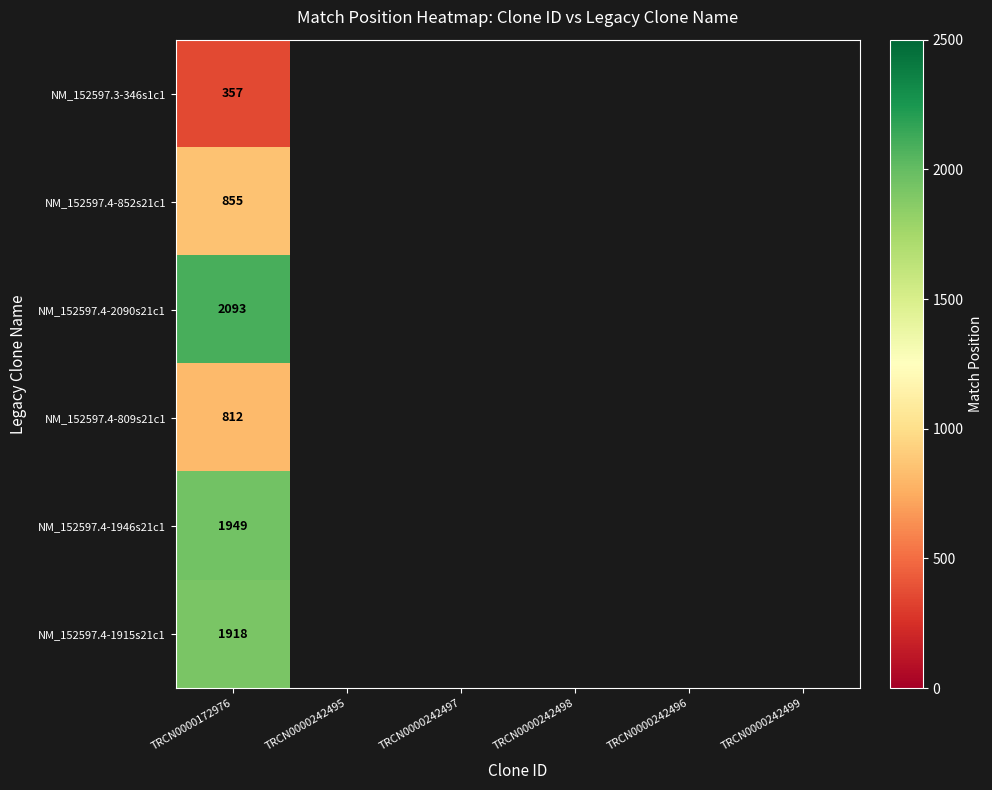

The NM_152597.4-2090s21c1 series shows 829 at TRCN0000172976. True or false?

False